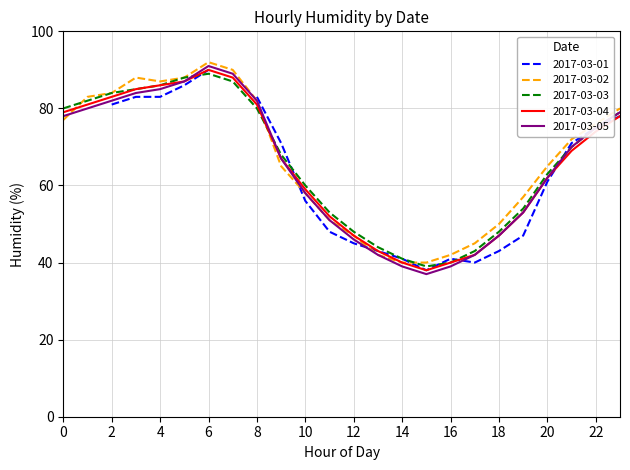

What is the maximum value for 2017-03-05?

91